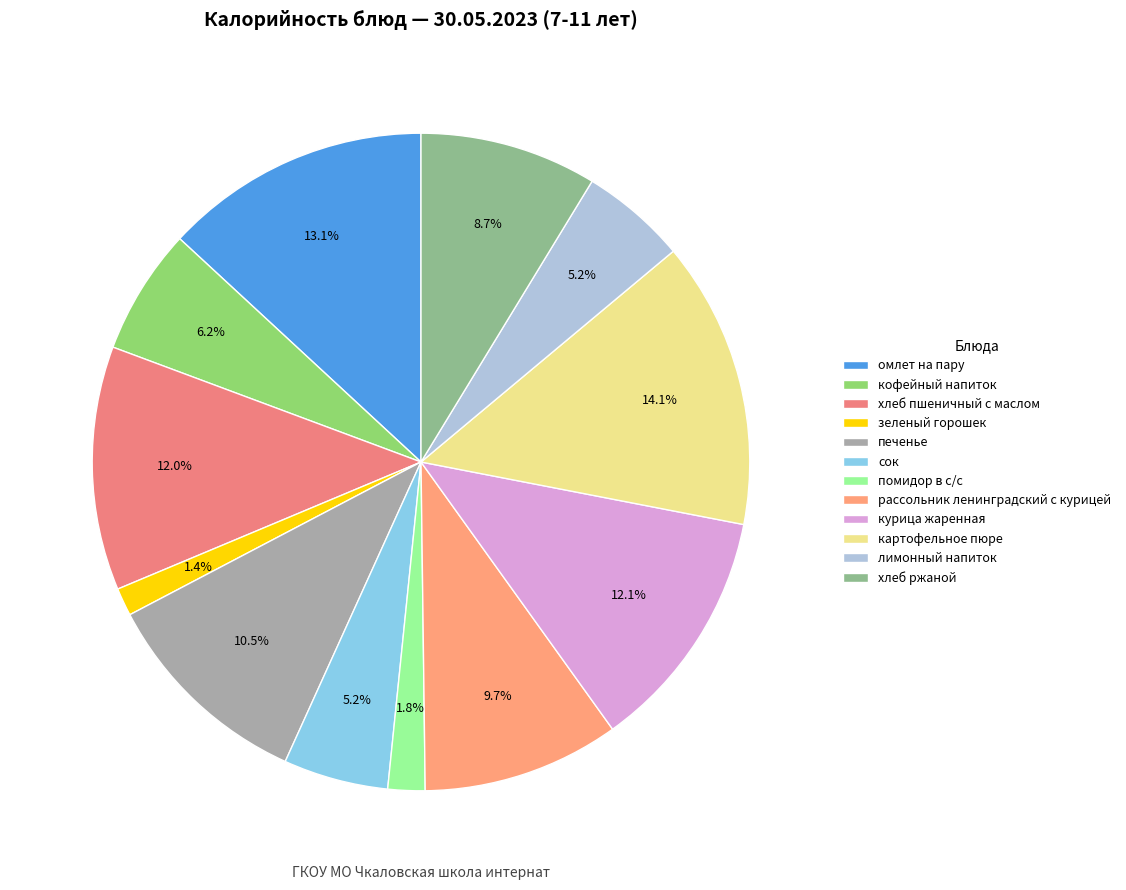

How many slices are in this pie chart?

12